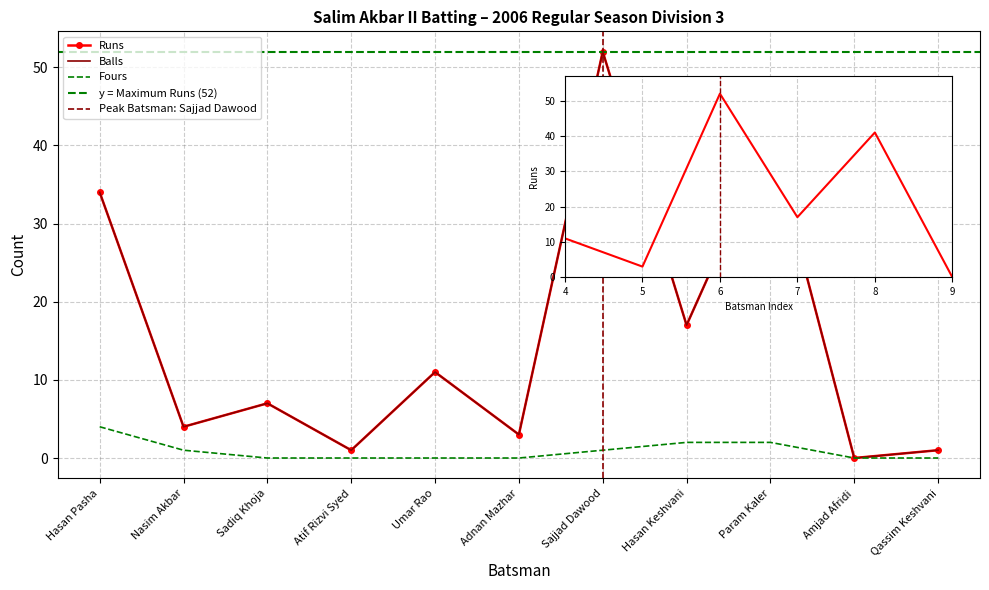

The value of Balls at Adnan Mazhar is 5. True or false?

False